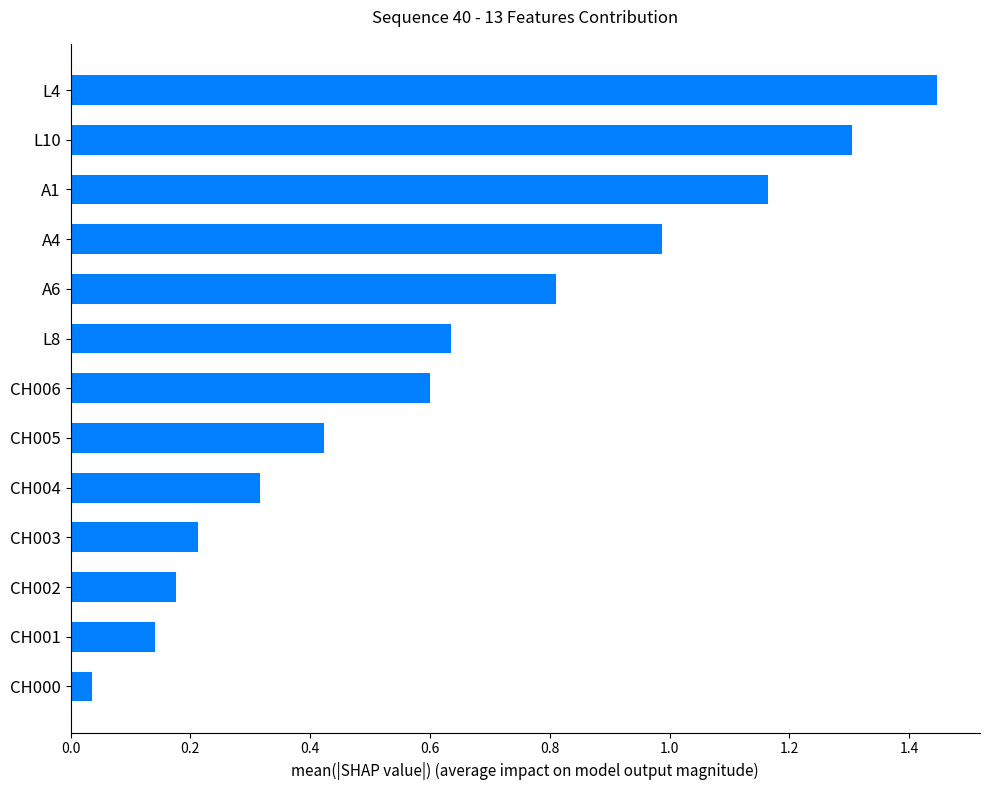

Where is the data nearest to the value 0?

CH000